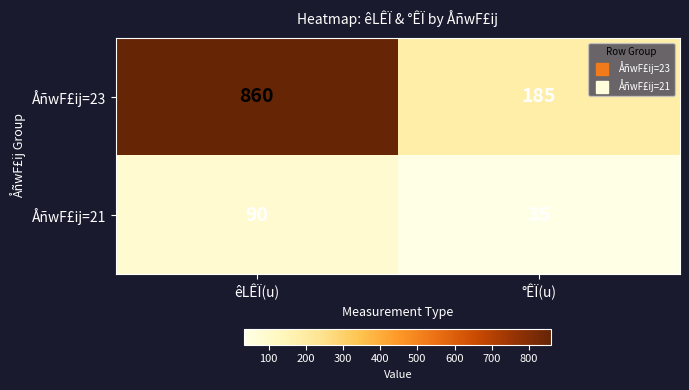

What is the difference between the highest and lowest values at êLÊÏ(u)?

770